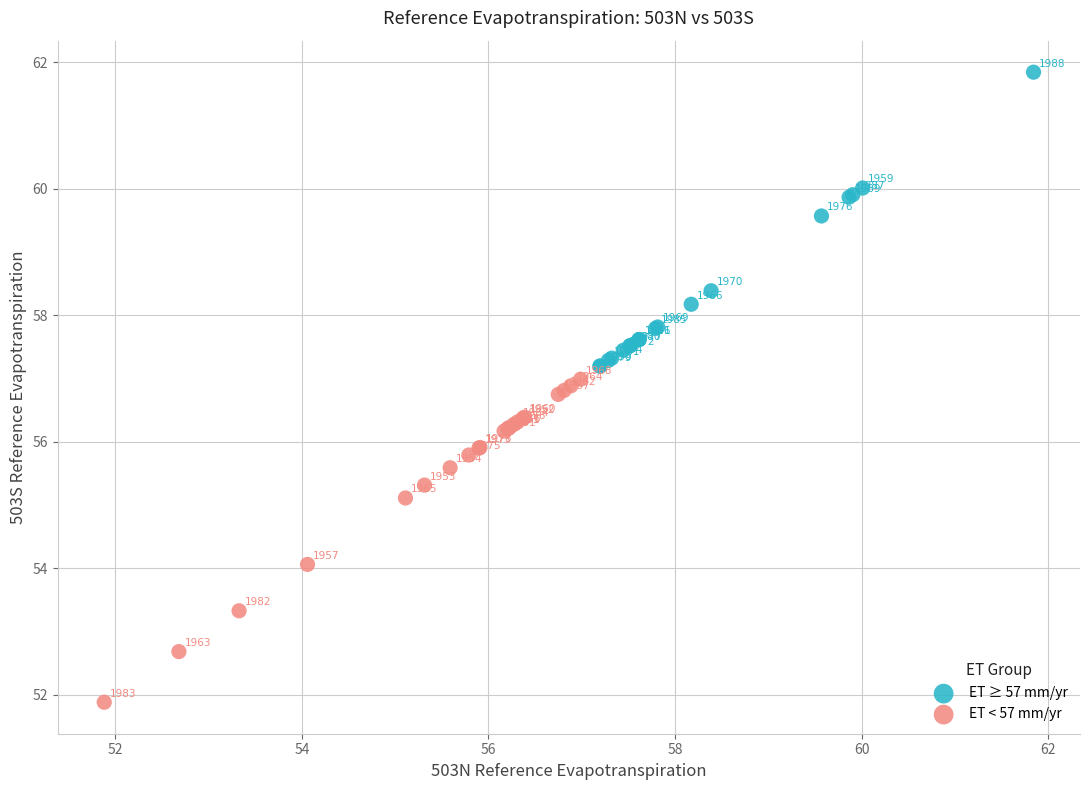

Which series contains the lowest Y value?

ET < 57 mm/yr